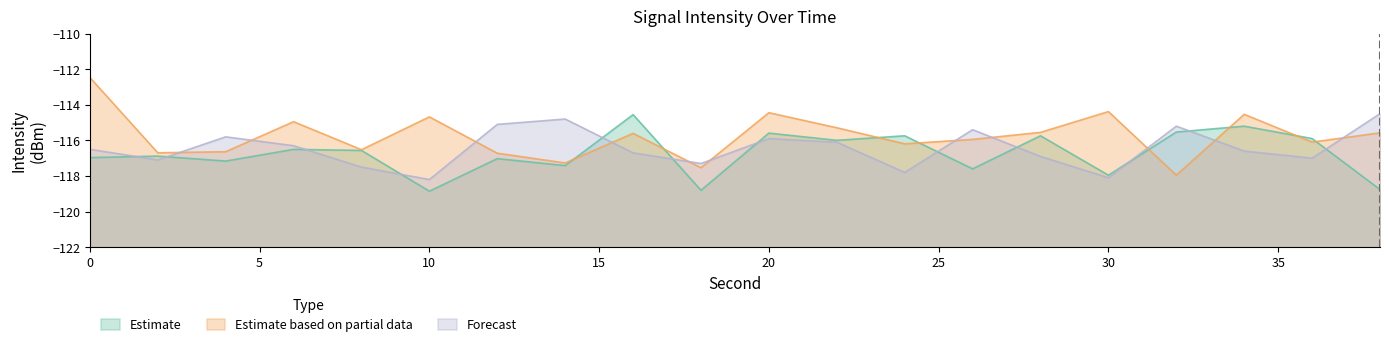

Between 20 and 26, which series saw the biggest shift?

Estimate